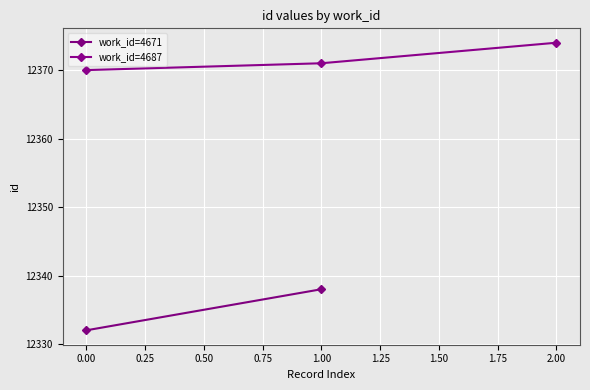

What is the highest value of the work_id=4687 series?

12374